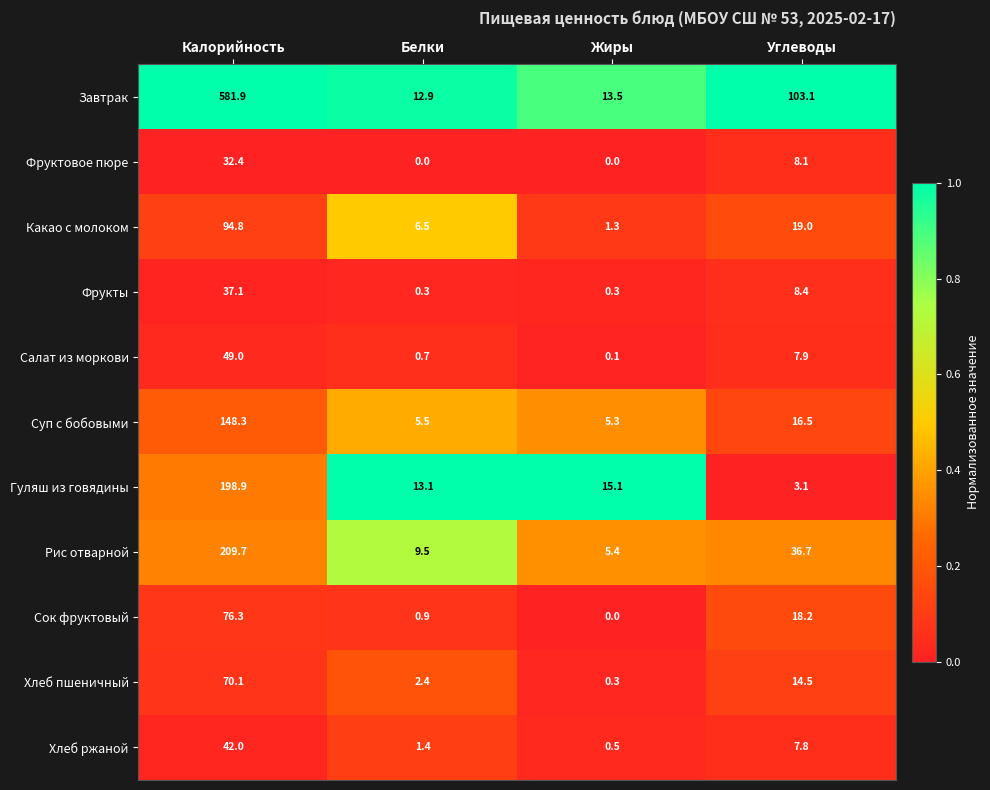

True or false: Салат из моркови has a value of 1.1 at Белки.

False